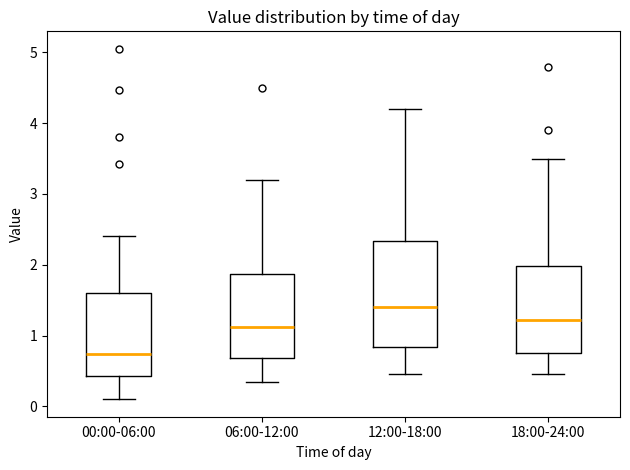

Reading left to right, read every box against the y-axis: the position of its median line, the range the box covers, and the ends of its whiskers. The values are not printed on the chart, so give them approximately, as read against the axis.

00:00-06:00: median 0.7, box 0.4 to 1.6, whiskers 0.1 to 2.4
06:00-12:00: median 1.1, box 0.7 to 1.9, whiskers 0.4 to 3.2
12:00-18:00: median 1.4, box 0.8 to 2.3, whiskers 0.5 to 4.2
18:00-24:00: median 1.2, box 0.8 to 2.0, whiskers 0.5 to 3.5